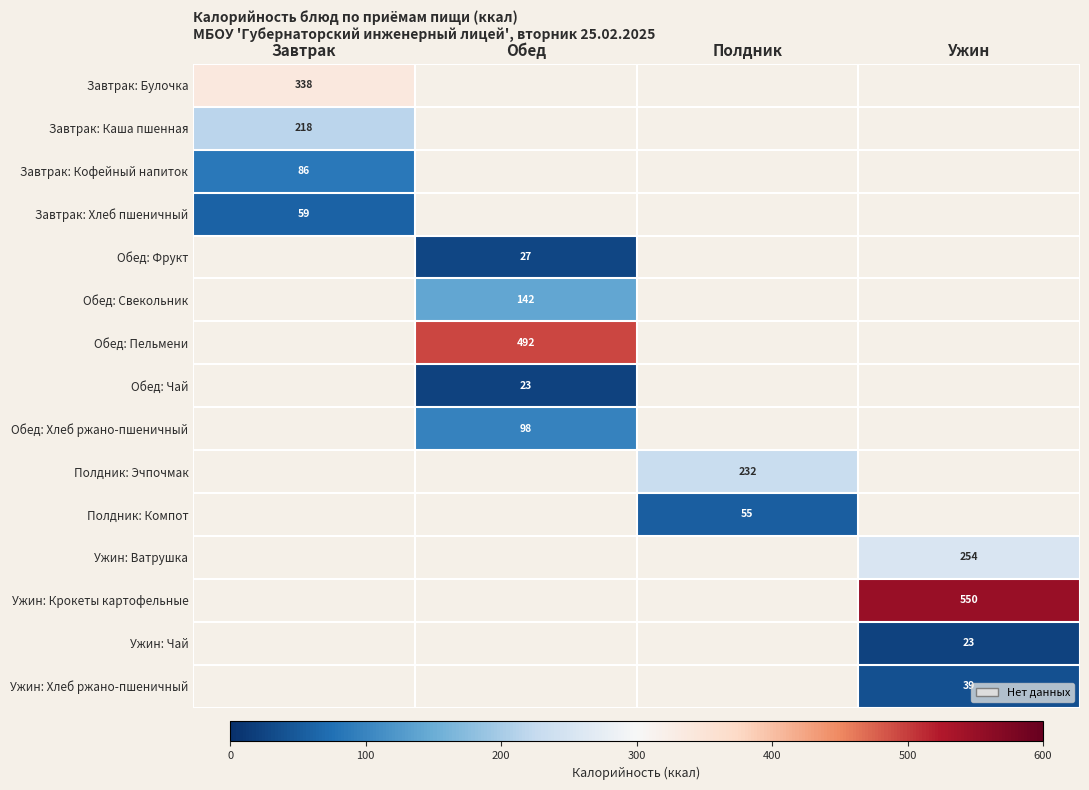

Which has a higher value, Обед or Ужин?

Ужин